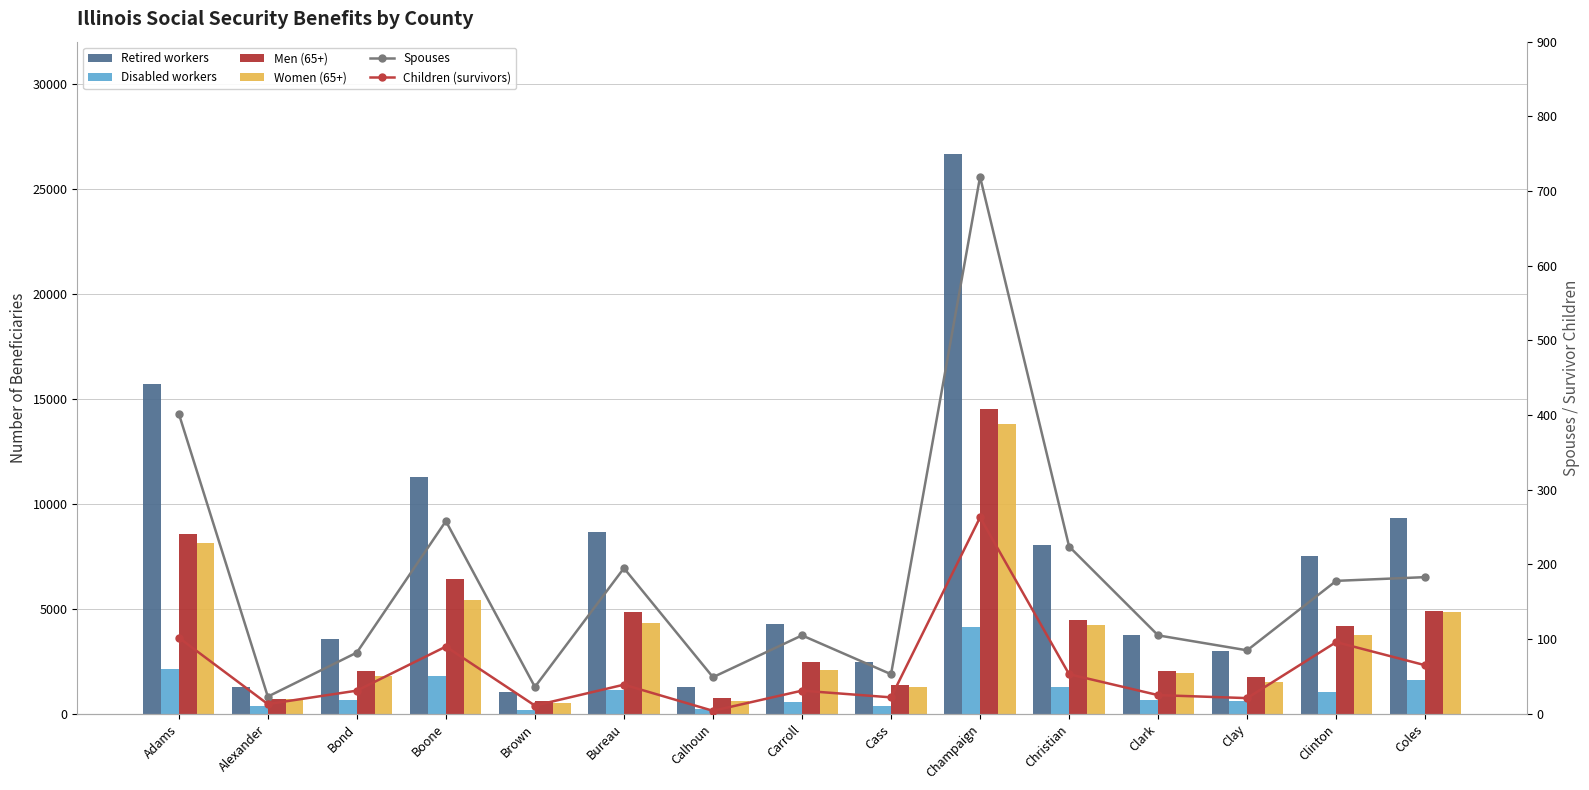

What position from the right is Clay?

3